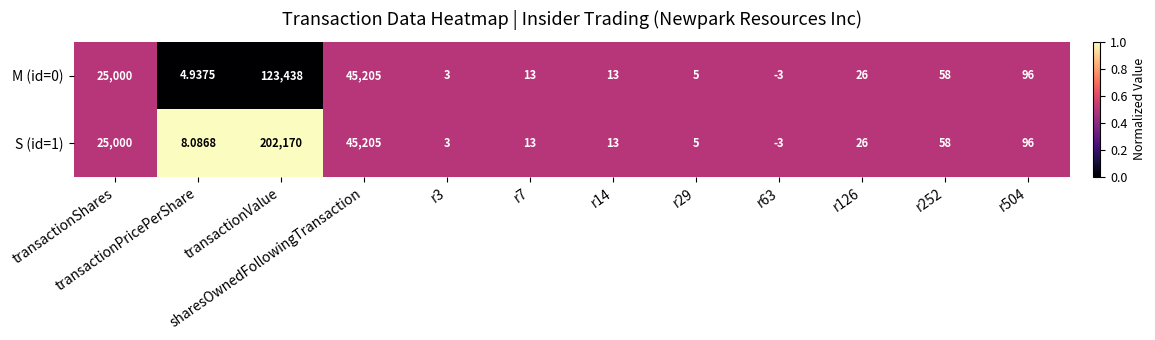

At which label is S (id=1) closest to 101083?

sharesOwnedFollowingTransaction